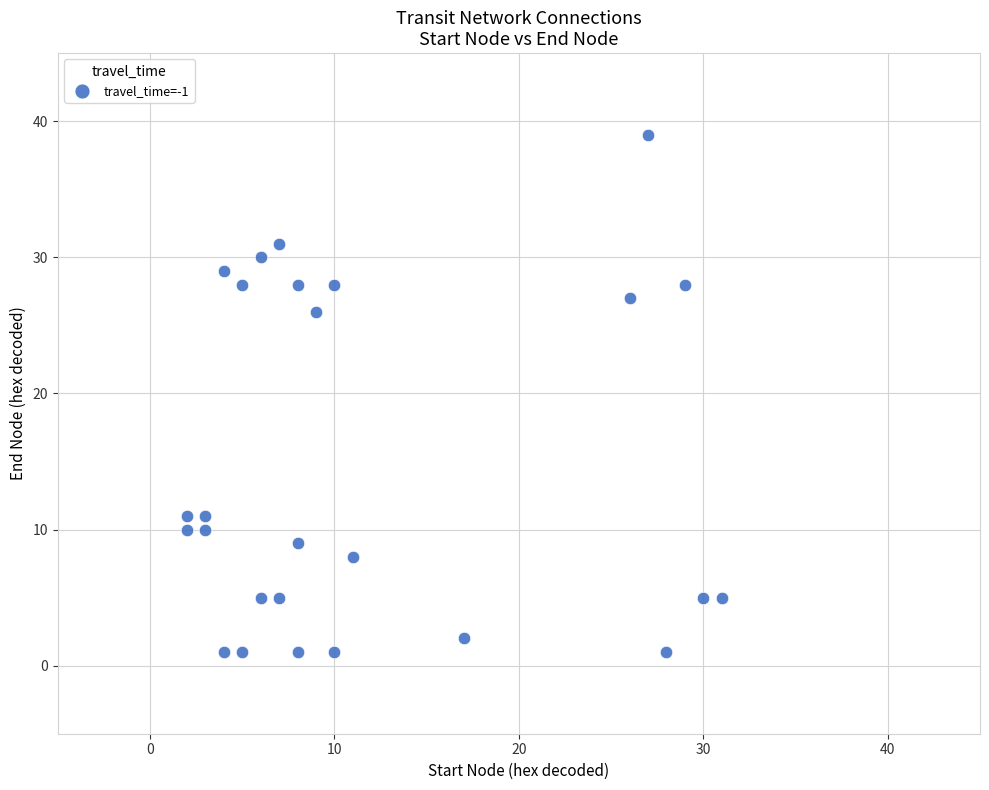

What Y value in the scatter plot is closest to 20?

26